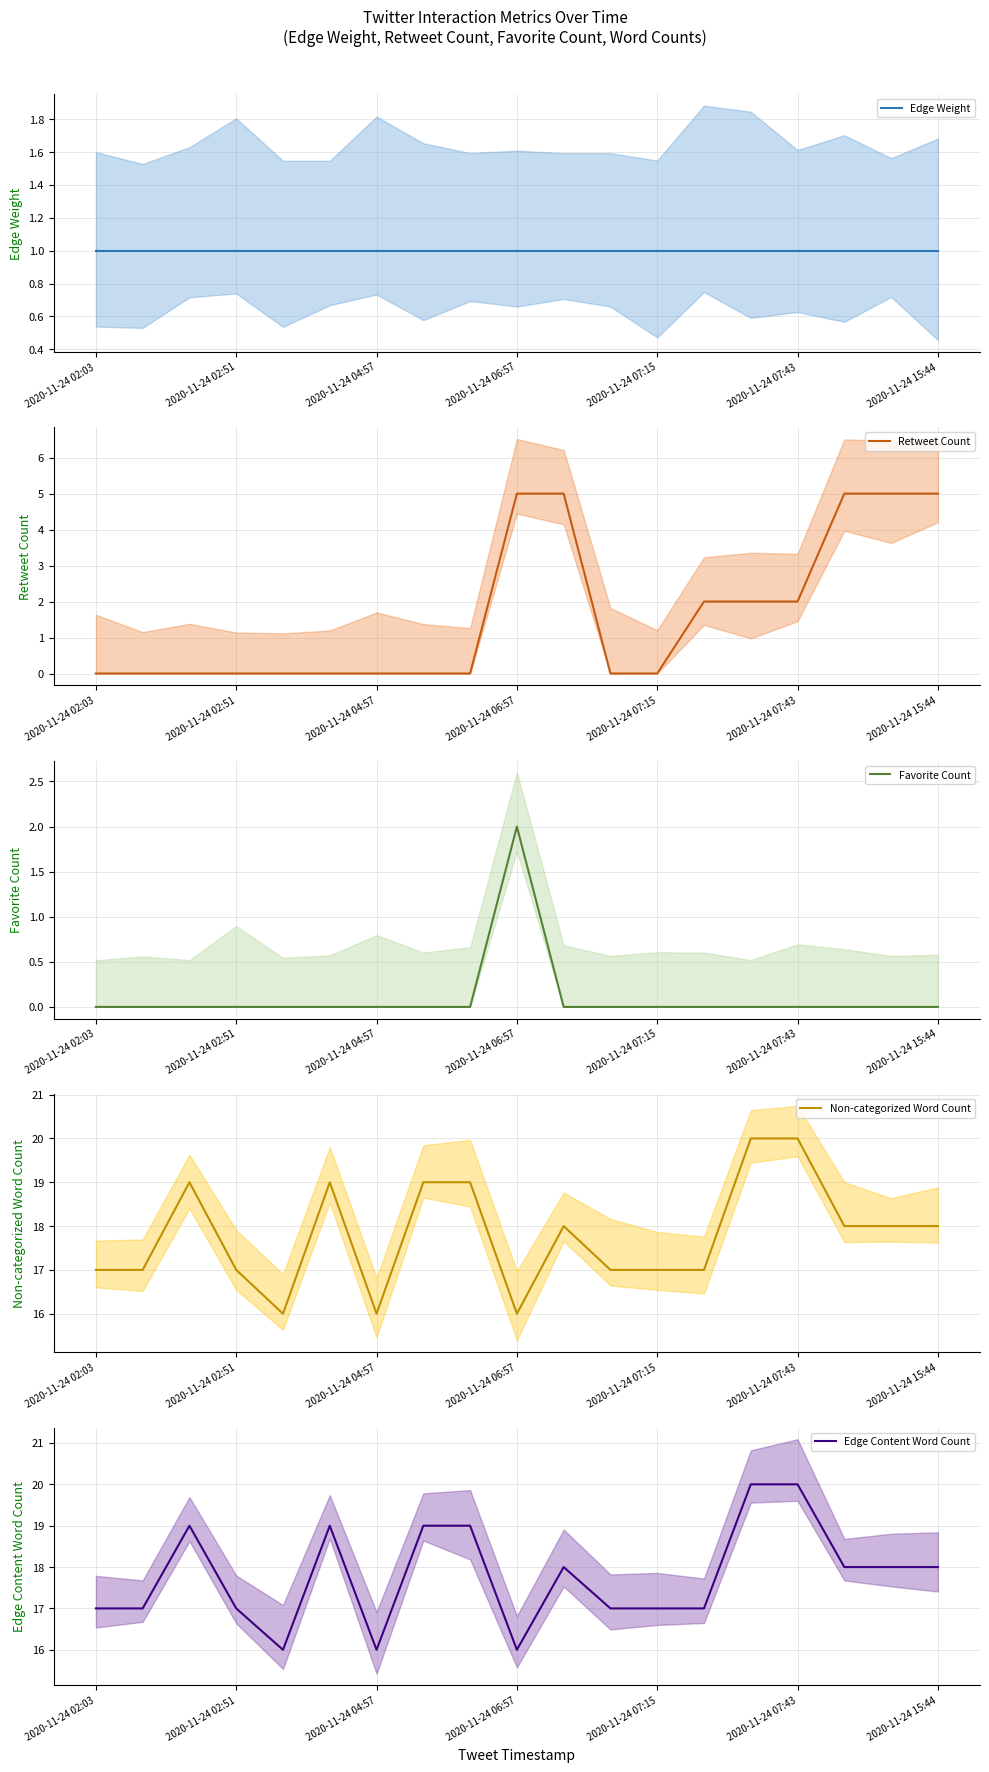

True or false: Edge Content Word Count has more than 0 interior local peaks.

True